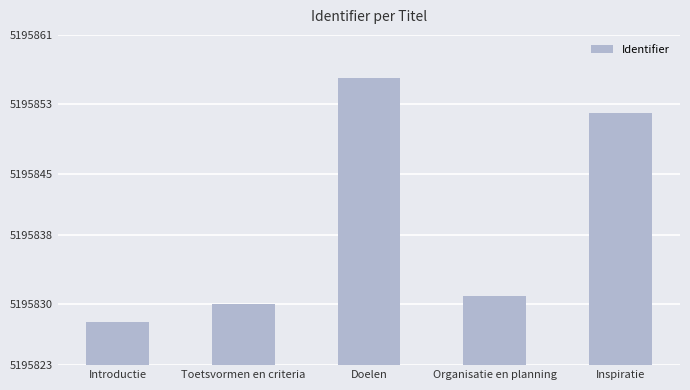

What is the greatest value displayed?

5195856